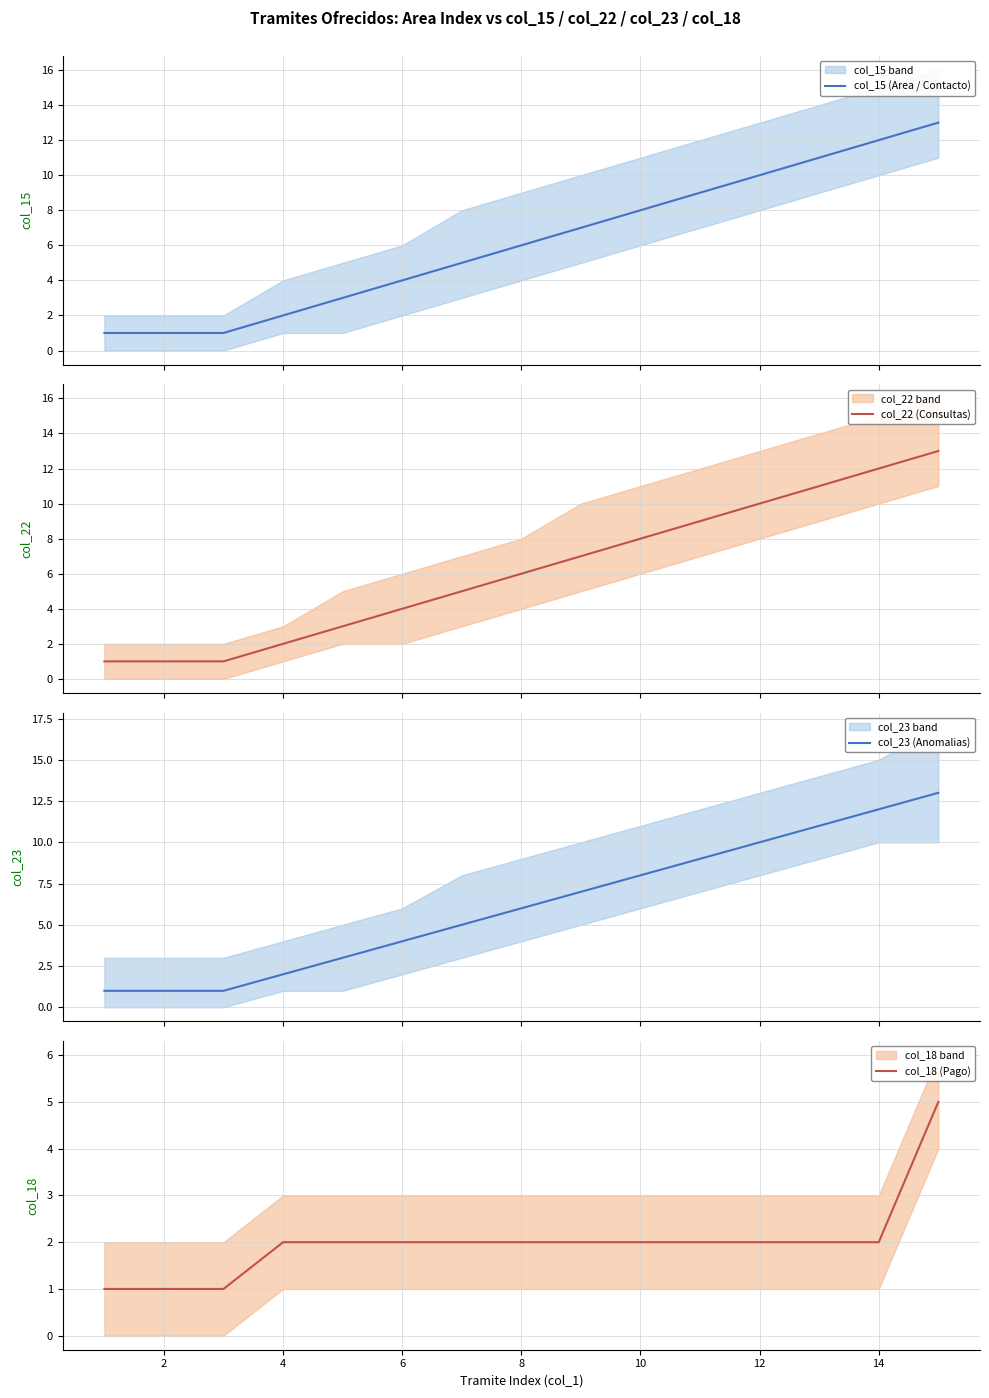

Read the col_22 (Consultas) value at 2.

1